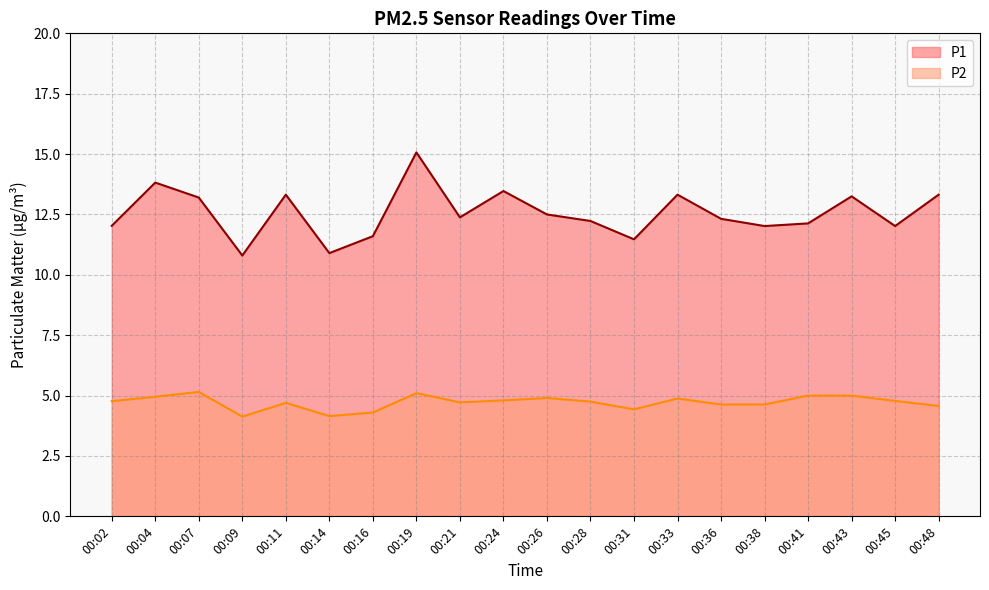

Where is the first local minimum for P1?

00:09